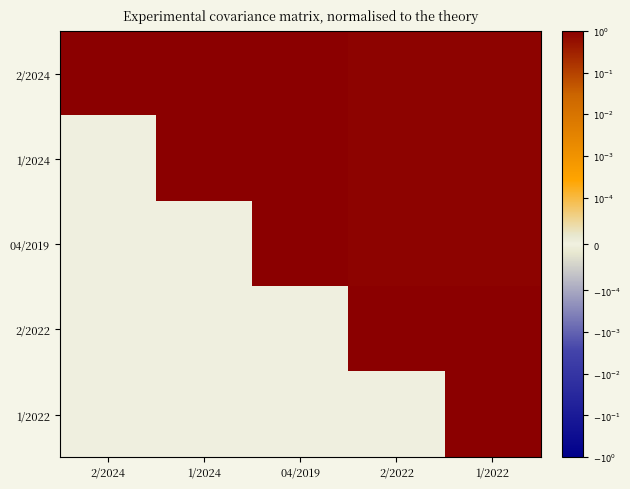

At 2/2024, list the series in order from smallest to largest.

1/2024, 04/2019, 2/2022, 1/2022, 2/2024